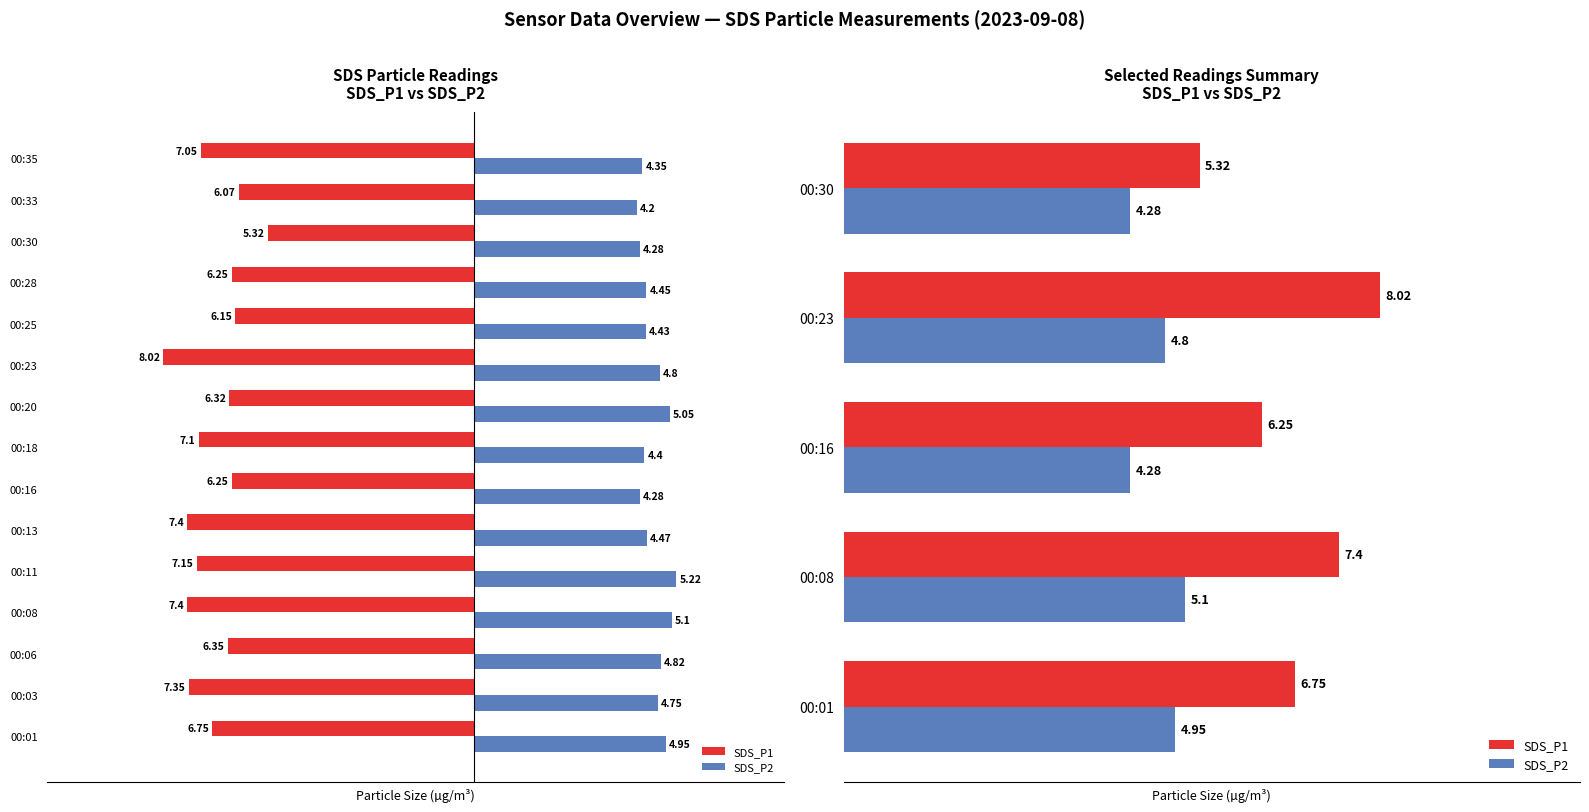

What is the value of the SDS_P1 bar at the 5th from the left?

5.3